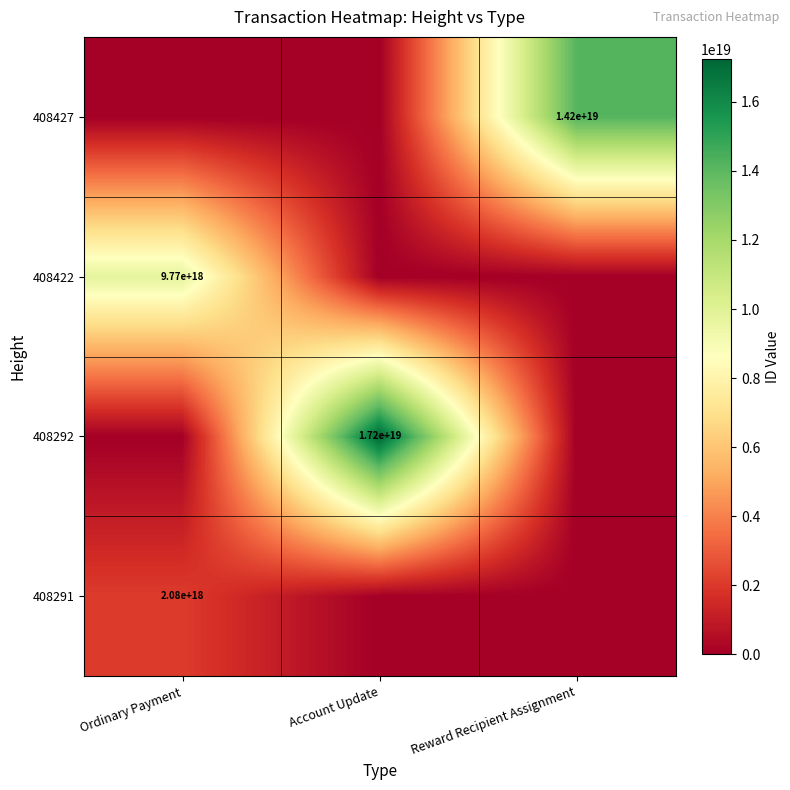

The 408292 series shows 17200000000000000000 at Account Update. True or false?

True